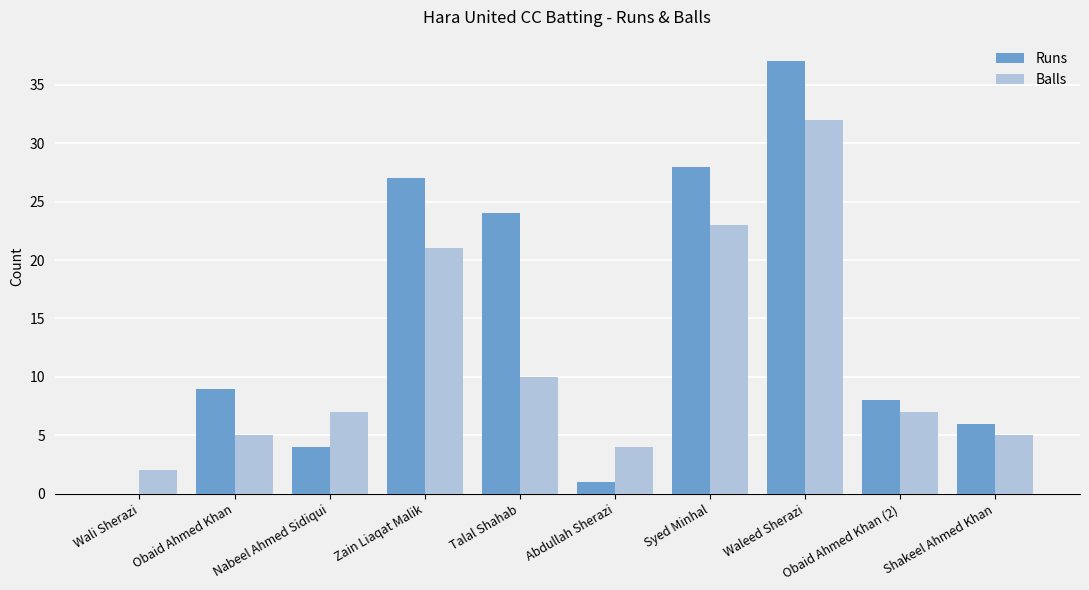

What is the difference between the Balls values at Wali Sherazi and Nabeel Ahmed Sidiqui?

5